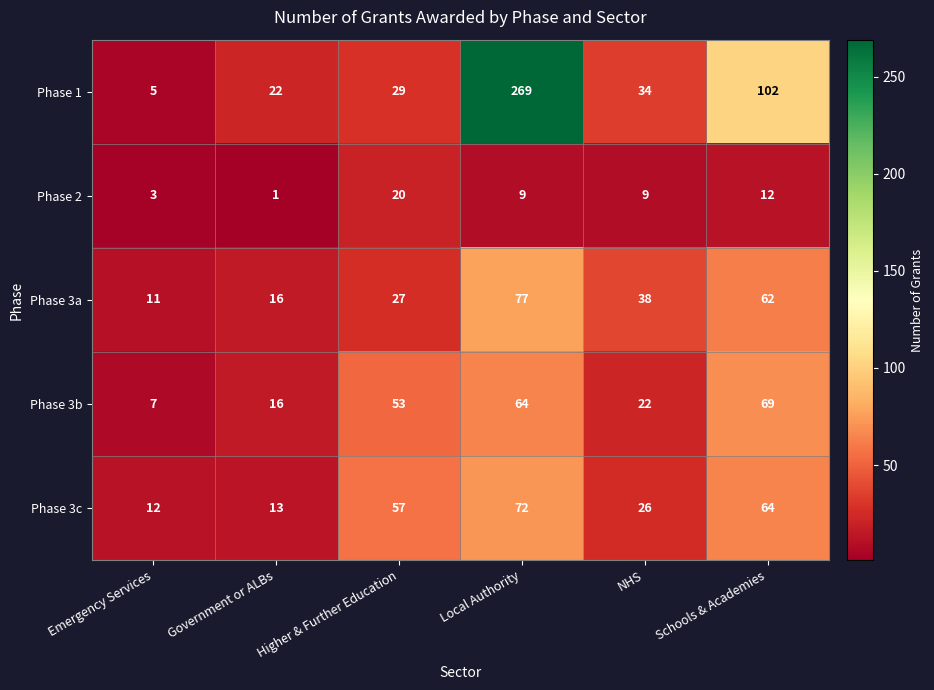

Is it true that Phase 1 equals 1 at Emergency Services?

False